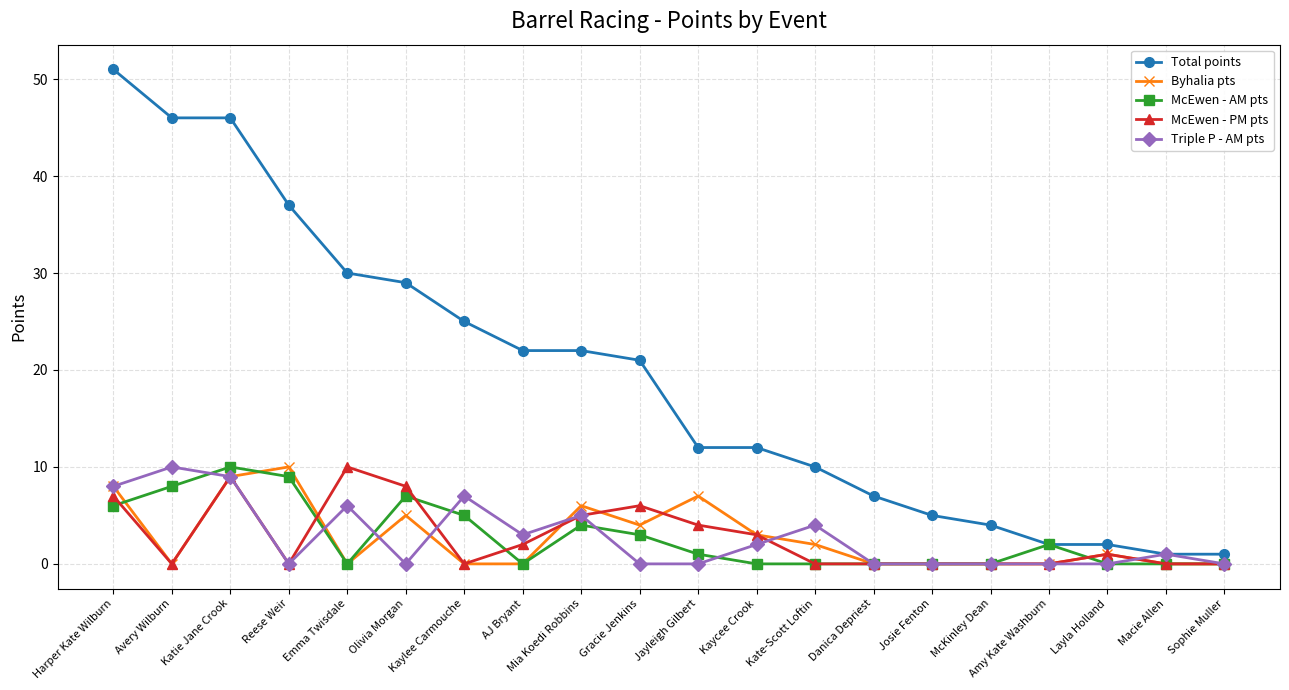

What is the total value across all series at Emma Twisdale?

46